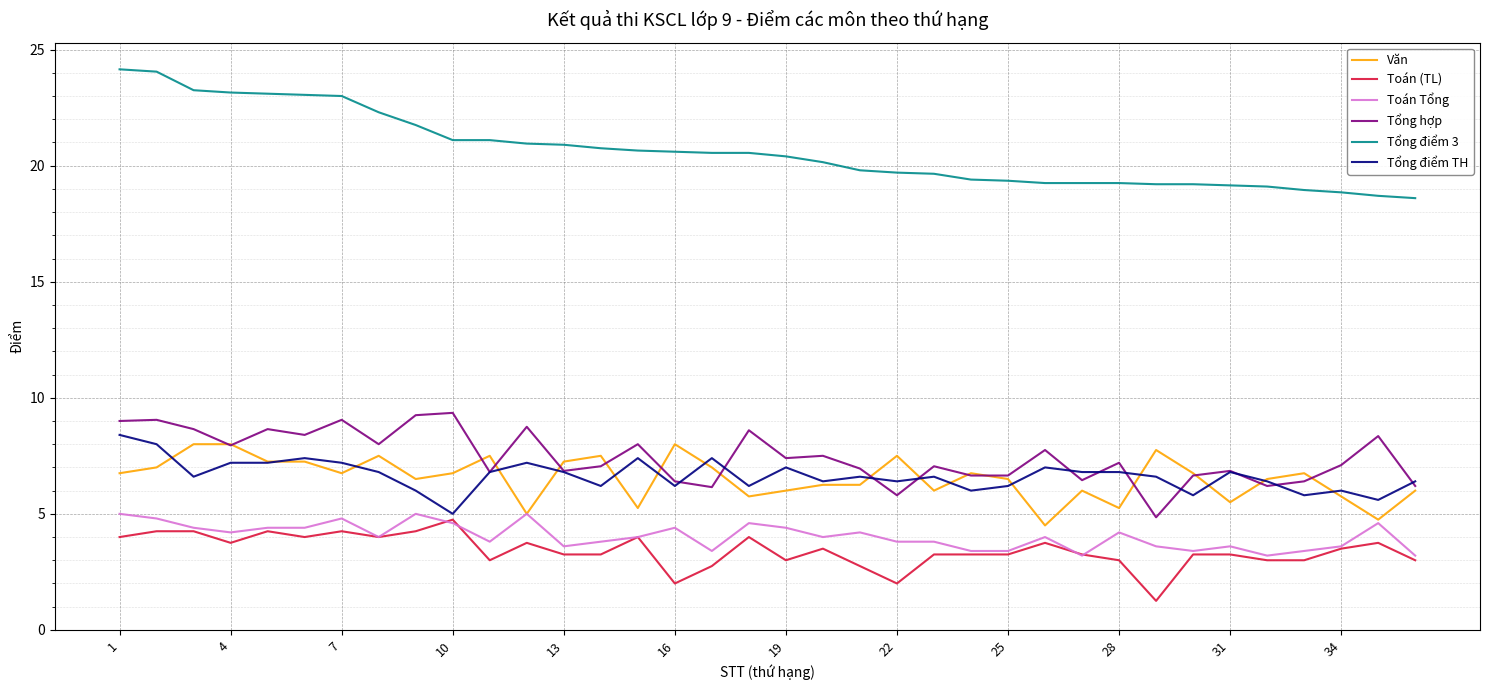

What is the average value of the Tổng hợp series?

7.4